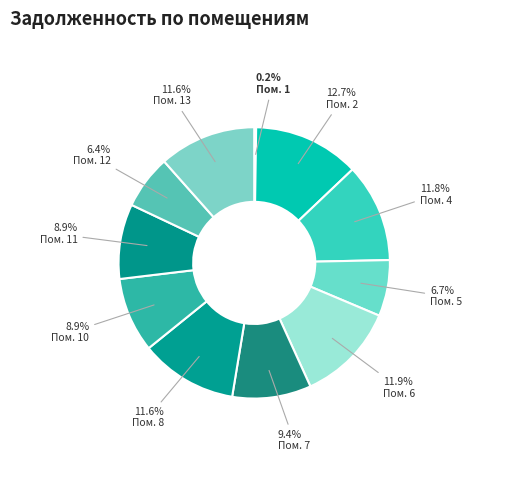

Does any single category account for the majority?

No